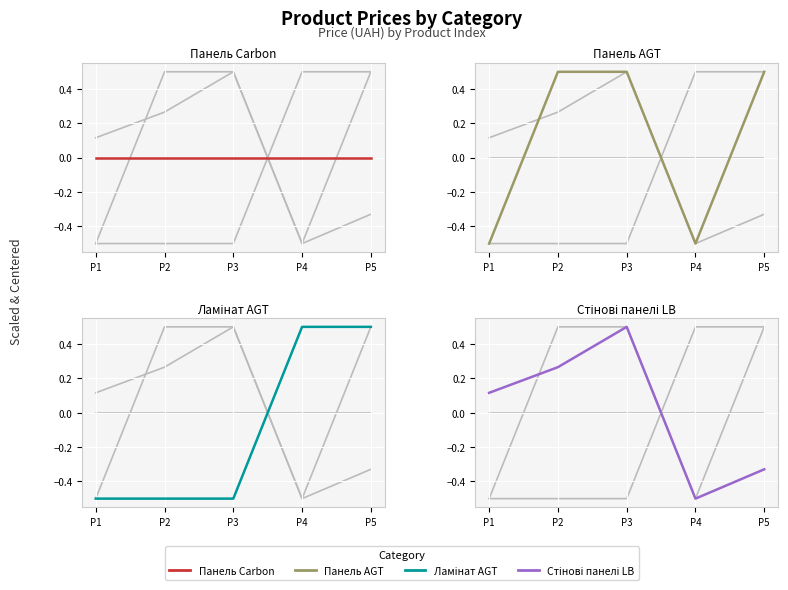

Reading left to right, extract all data points from this chart.

Панель Carbon: P1=0.0	P2=0.0	P3=0.0	P4=0.0	P5=0.0
Панель AGT: P1=-0.5	P2=0.5	P3=0.5	P4=-0.5	P5=0.5
Ламінат AGT: P1=-0.5	P2=-0.5	P3=-0.5	P4=0.5	P5=0.5
Стінові панелі LB: P1=0.1	P2=0.3	P3=0.5	P4=-0.5	P5=-0.3